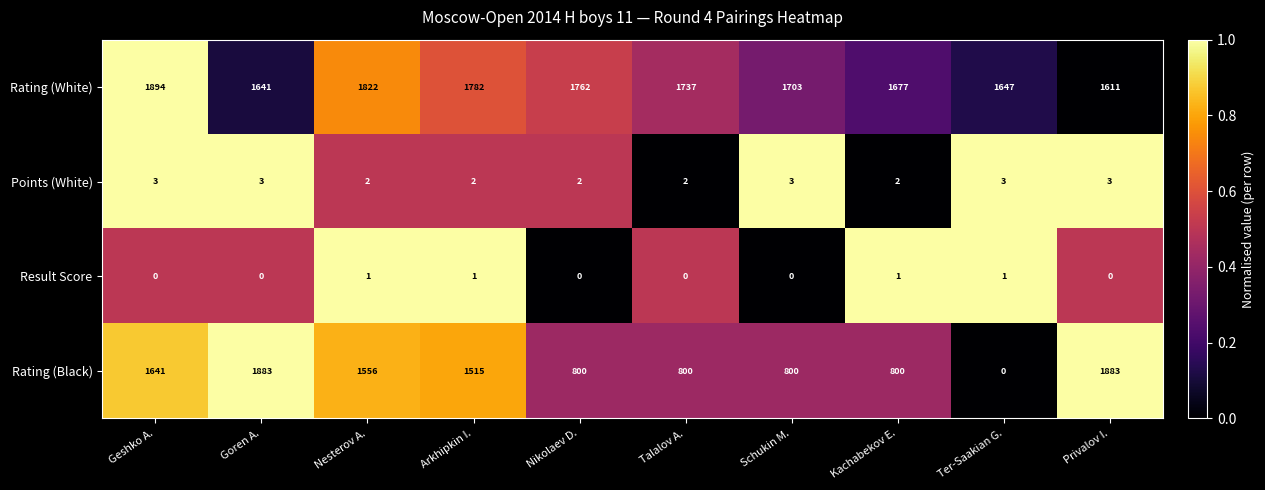

The Points (White) series shows 5 at Ter-Saakian G.. True or false?

False